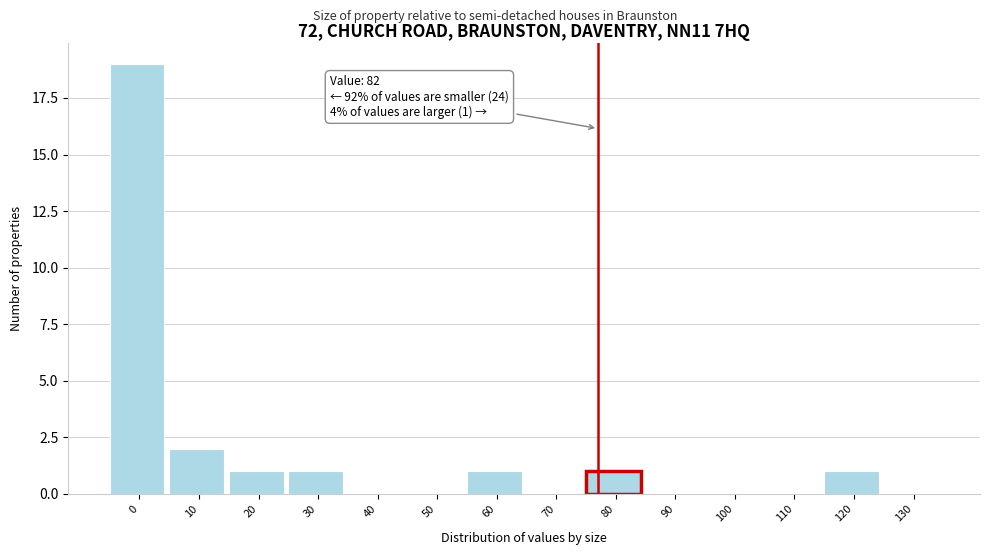

Reading left to right, list all the values displayed in this chart.

0=19	10=2	20=1	30=1	40=0	50=0	60=1	70=0	80=1	90=0	100=0	110=0	120=1	130=0